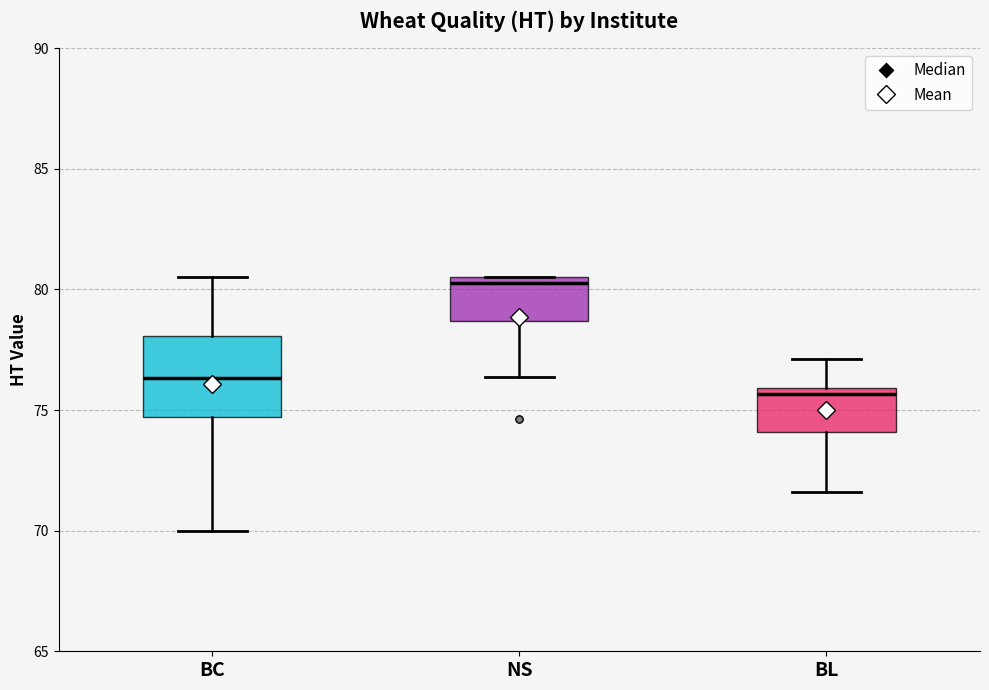

Where is the lower edge of the box for BC on the y-axis? The values are not printed on the chart, so give them approximately, as read against the axis.

74.5